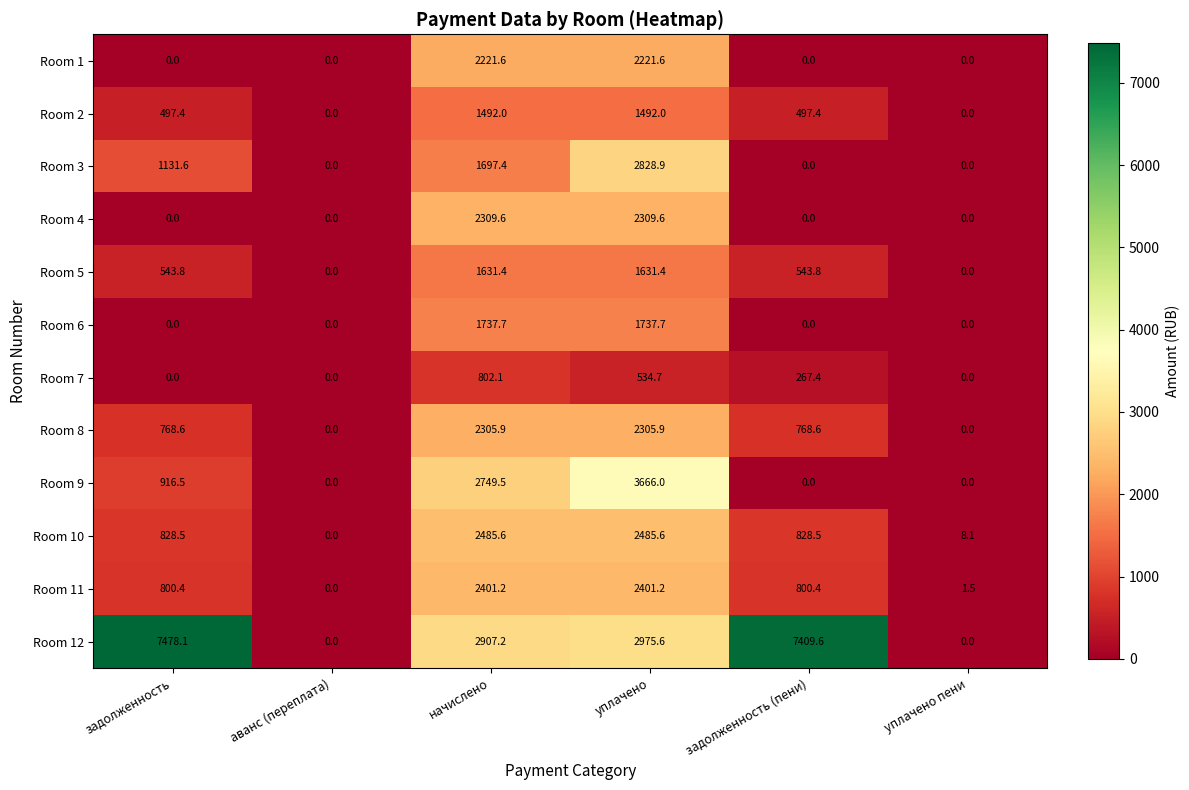

At уплачено, list the series in order from largest to smallest.

Room 9, Room 12, Room 3, Room 10, Room 11, Room 4, Room 8, Room 1, Room 6, Room 5, Room 2, Room 7